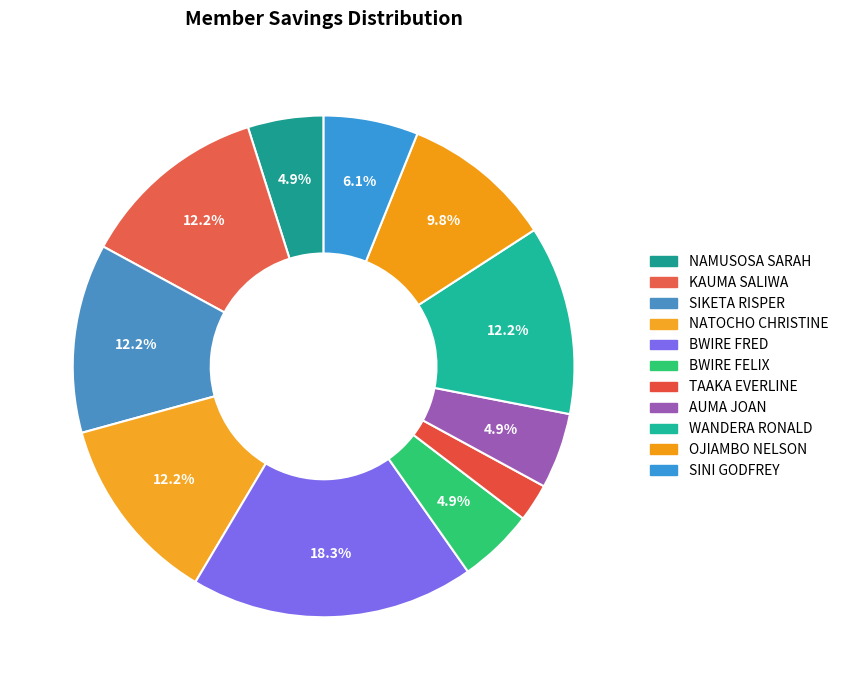

The BWIRE FRED slice represents 18% of the pie. True or false?

True